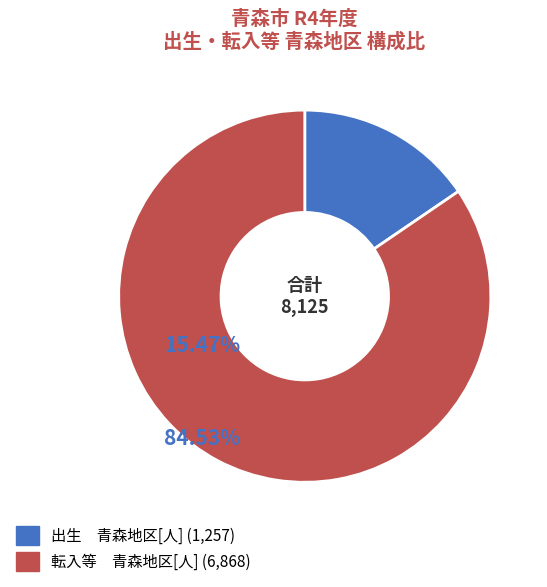

How many slices are in this pie chart?

2